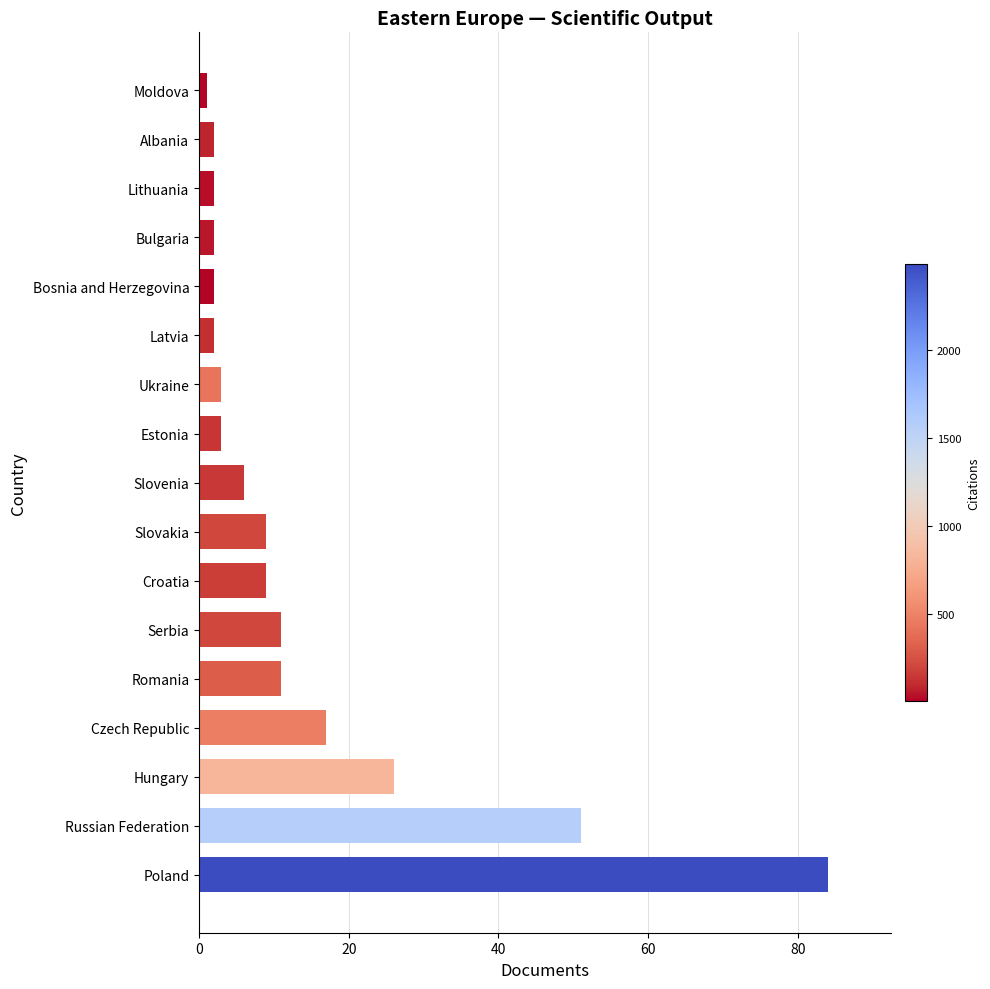

True or false: the data shows 2 at Bulgaria.

True